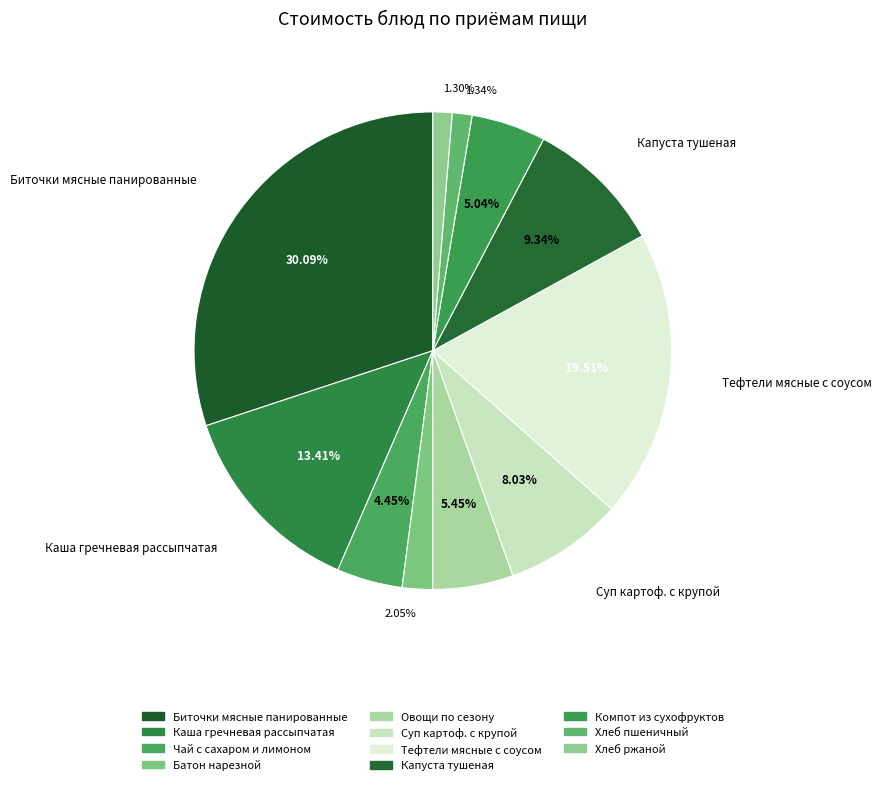

Count the number of slices in the pie.

11